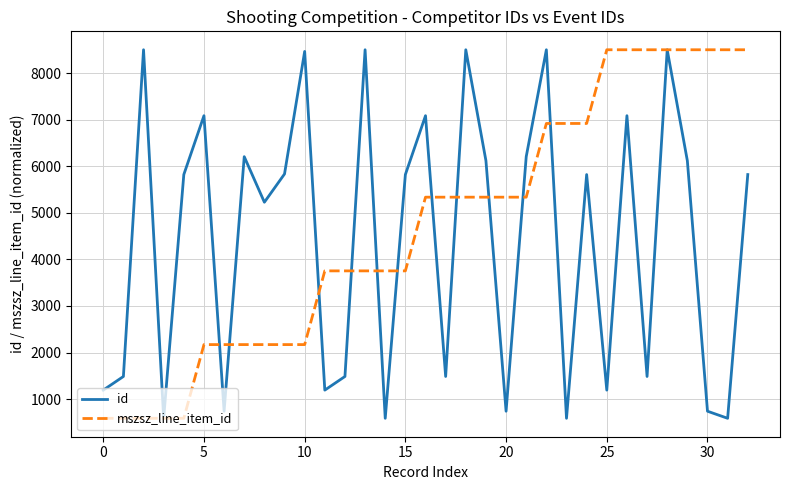

What is the maximum value for mszsz_line_item_id?

8502.0